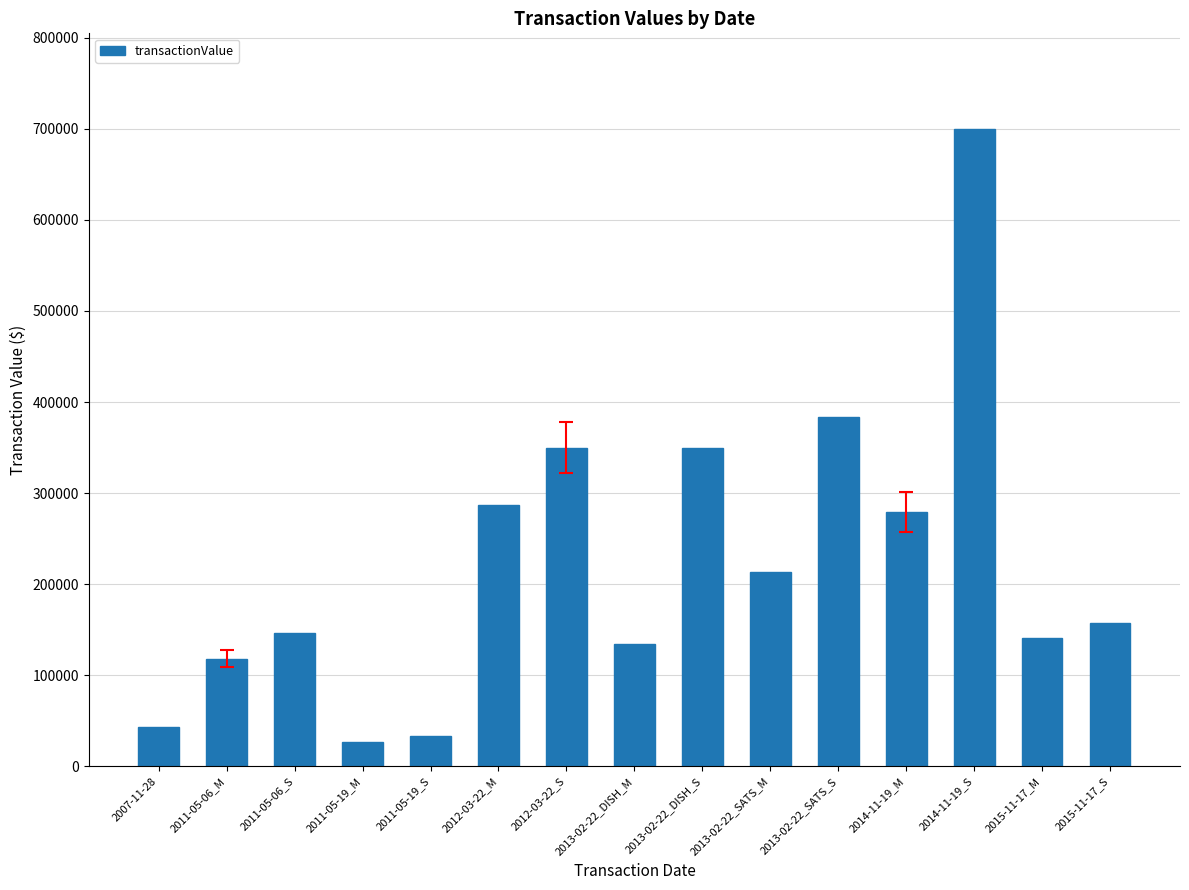

What is the approximate value at 2015-11-17_S?

156811